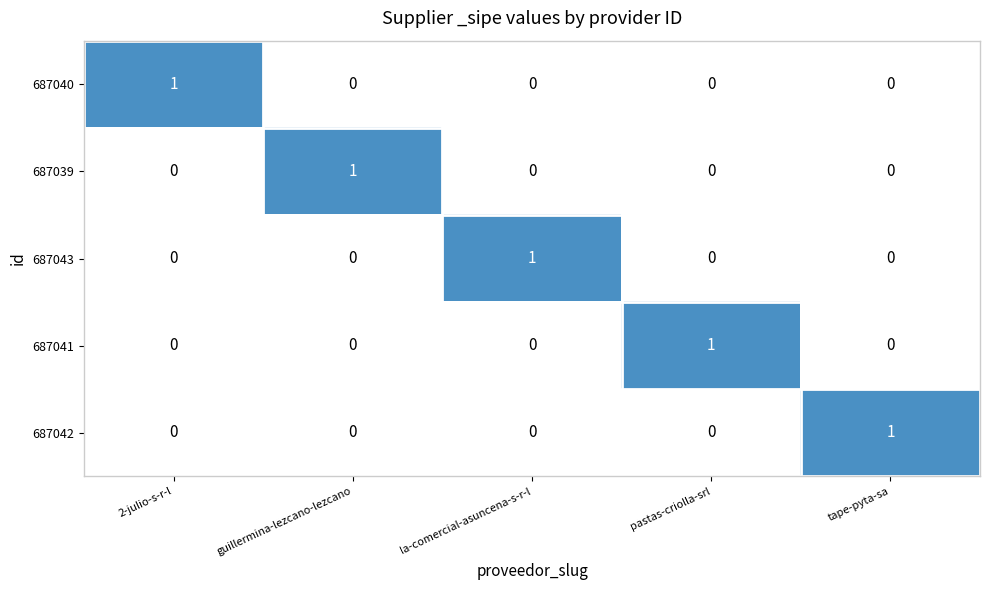

True or false: 687039 has a value of -1 at la-comercial-asuncena-s-r-l.

False